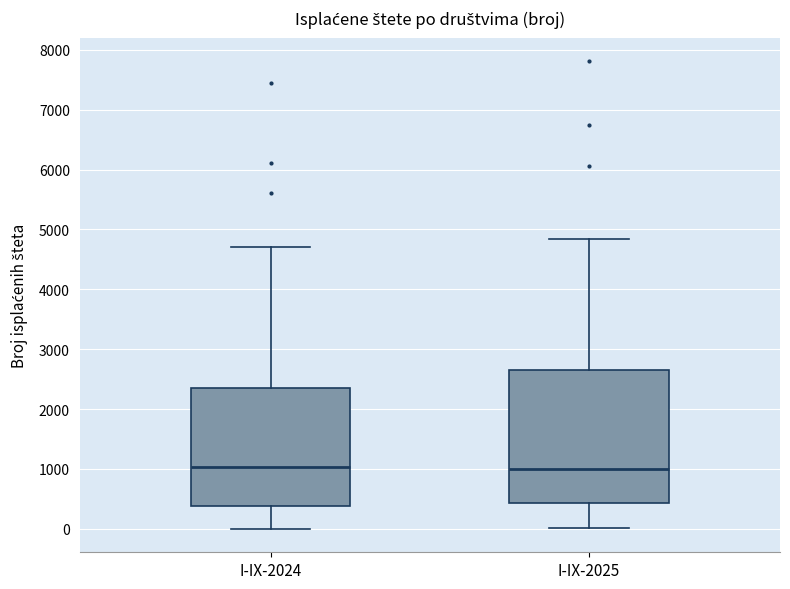

Reading left to right, read every box against the y-axis: the position of its median line, the range the box covers, and the ends of its whiskers. The values are not printed on the chart, so give them approximately, as read against the axis.

I-IX-2024: median 1000, box 400 to 2300, whiskers 0 to 4700
I-IX-2025: median 1000, box 400 to 2600, whiskers 0 to 4800